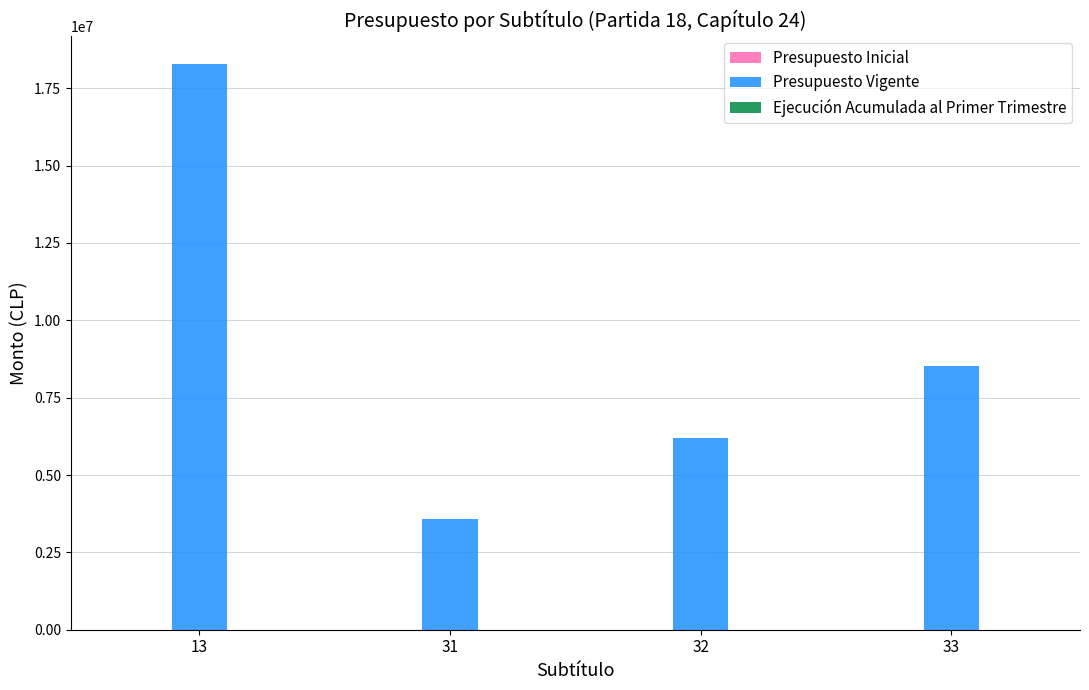

Approximately how many times larger is the value at 33 compared to 13?

0.5